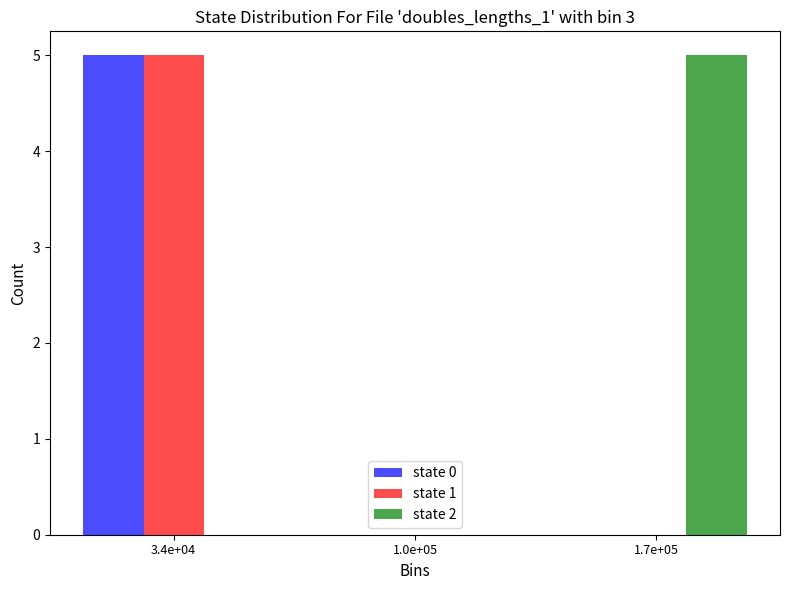

Reading left to right, transcribe all the data shown in this chart.

state 0: 3.4e+04=5	1.0e+05=0	1.7e+05=0
state 1: 3.4e+04=5	1.0e+05=0	1.7e+05=0
state 2: 3.4e+04=0	1.0e+05=0	1.7e+05=5